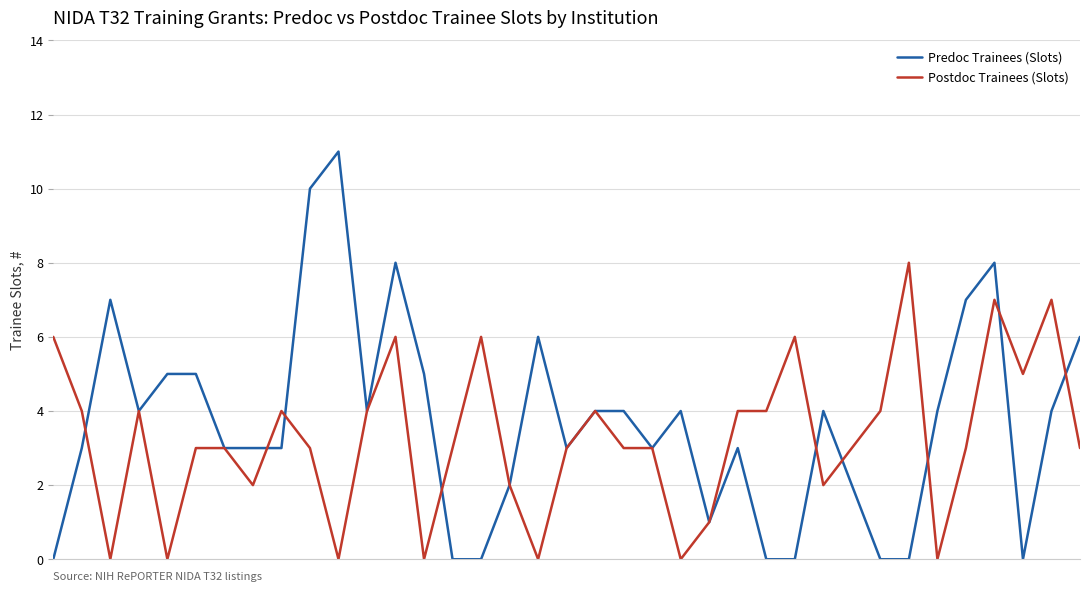

After their last crossing, which series has the higher values: Postdoc Trainees (Slots) or Predoc Trainees (Slots)?

Predoc Trainees (Slots)